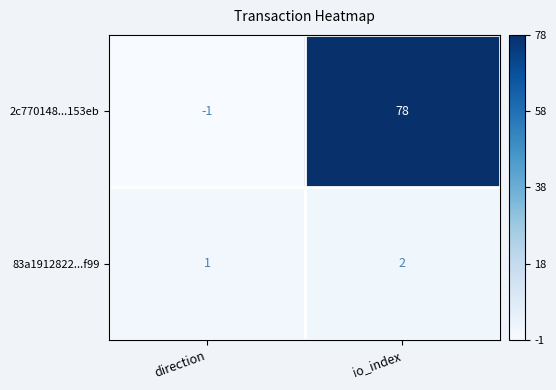

Which series has the widest spread of values?

2c770148...153eb